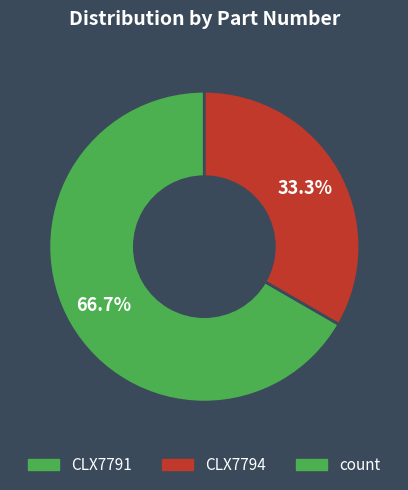

Count the number of slices in the pie.

2